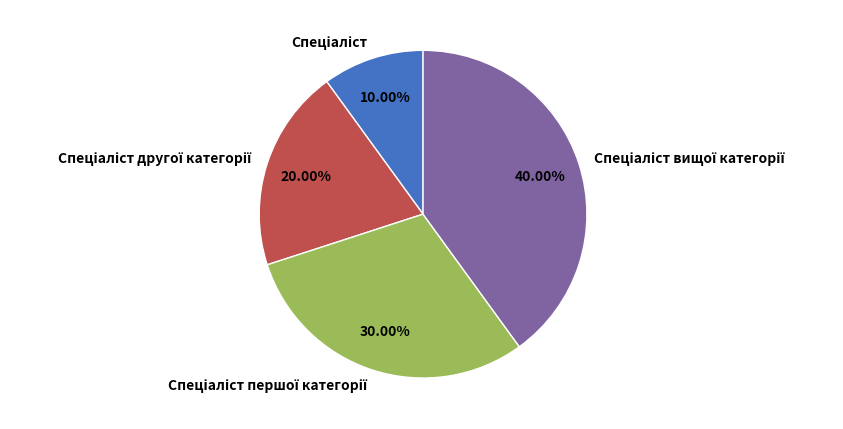

Does any single category account for the majority?

No